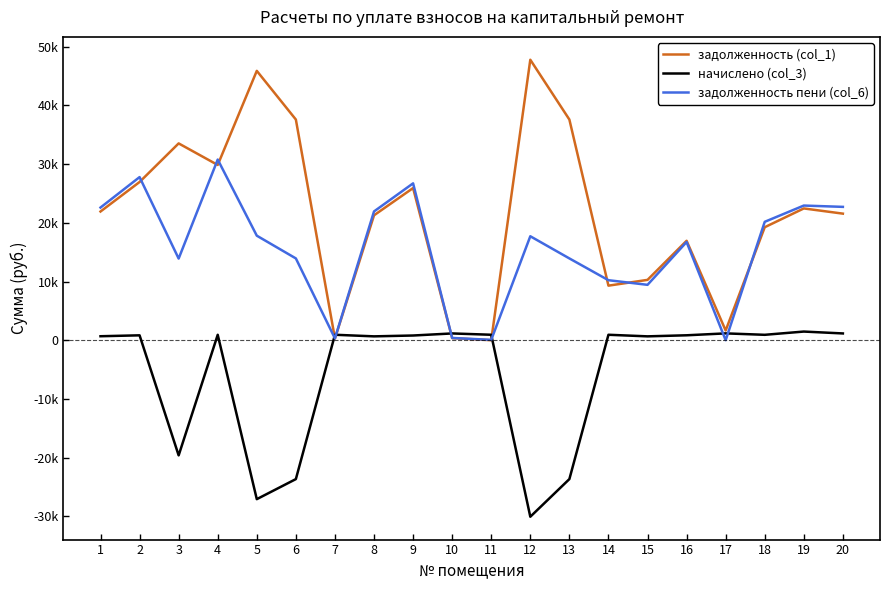

What are all the series names shown in the legend?

задолженность (col_1), начислено (col_3), задолженность пени (col_6)